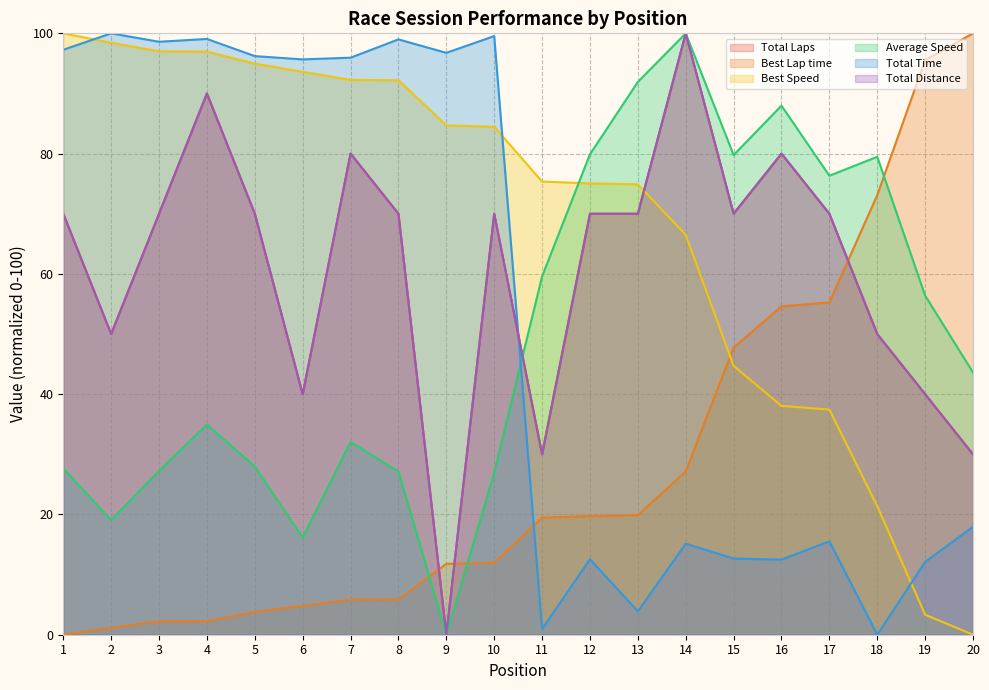

Where does the Best Speed series first go above 84?

1